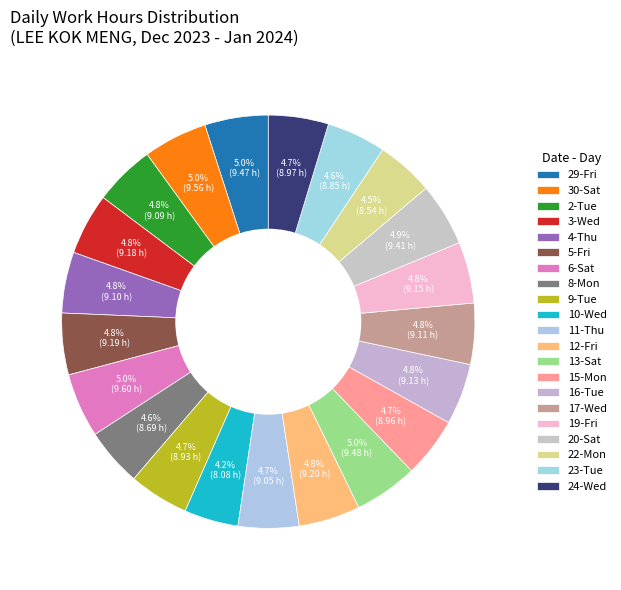

How many slices are in this pie chart?

21